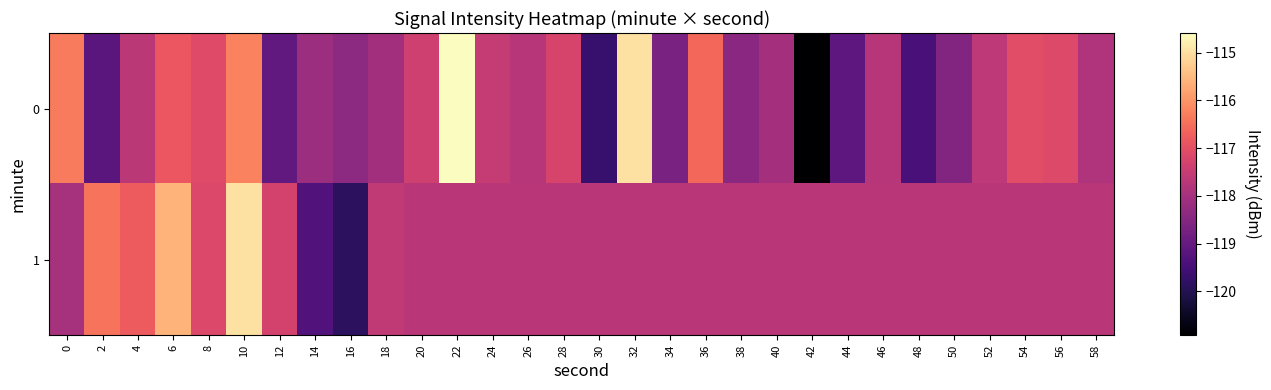

Reading right to left, list all the values displayed in this chart.

0: 58=-117.8	56=-117.1	54=-117.0	52=-117.6	50=-118.5	48=-119.4	46=-117.7	44=-119.1	42=-120.9	40=-118.0	38=-118.4	36=-116.6	34=-118.7	32=-115.0	30=-119.7	28=-117.3	26=-117.7	24=-117.5	22=-114.6	20=-117.4	18=-118.1	16=-118.4	14=-118.1	12=-119.0	10=-116.2	8=-117.1	6=-116.9	4=-117.7	2=-119.1	0=-116.3
1: 58=-117.7	56=-117.7	54=-117.7	52=-117.7	50=-117.7	48=-117.7	46=-117.7	44=-117.7	42=-117.7	40=-117.7	38=-117.7	36=-117.7	34=-117.7	32=-117.7	30=-117.7	28=-117.7	26=-117.7	24=-117.7	22=-117.7	20=-117.7	18=-117.6	16=-119.9	14=-119.3	12=-117.3	10=-115.0	8=-117.2	6=-115.6	4=-116.8	2=-116.4	0=-118.0